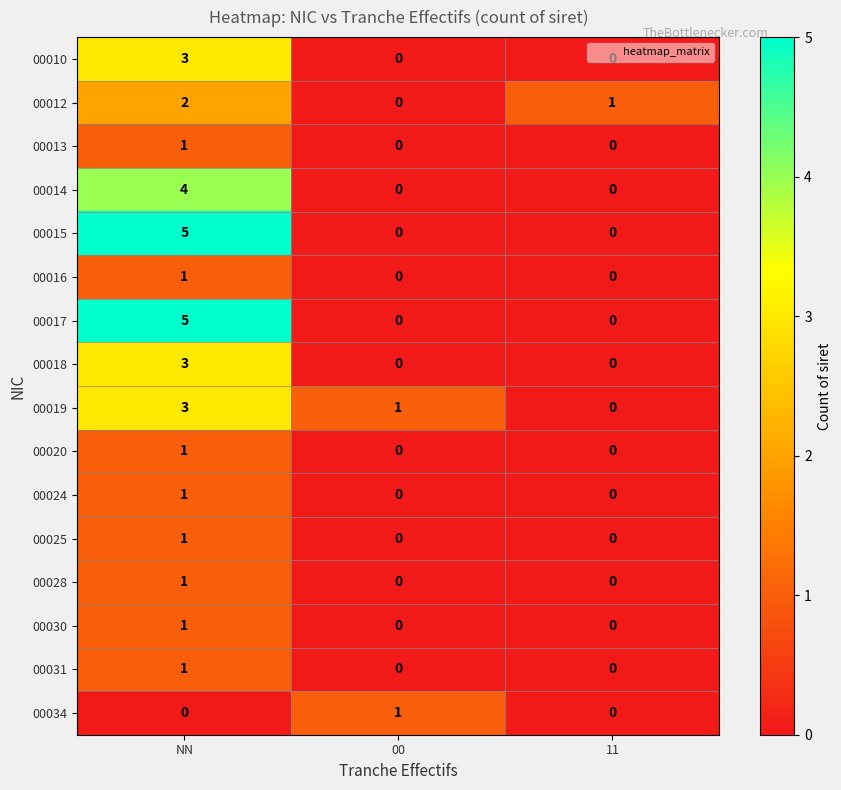

The value of 00020 at NN is 1. True or false?

True